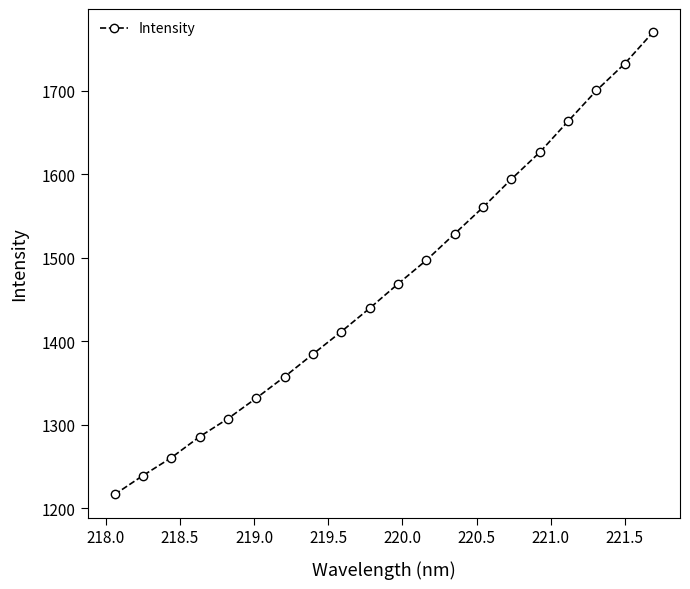

What is the average value?

1468.9